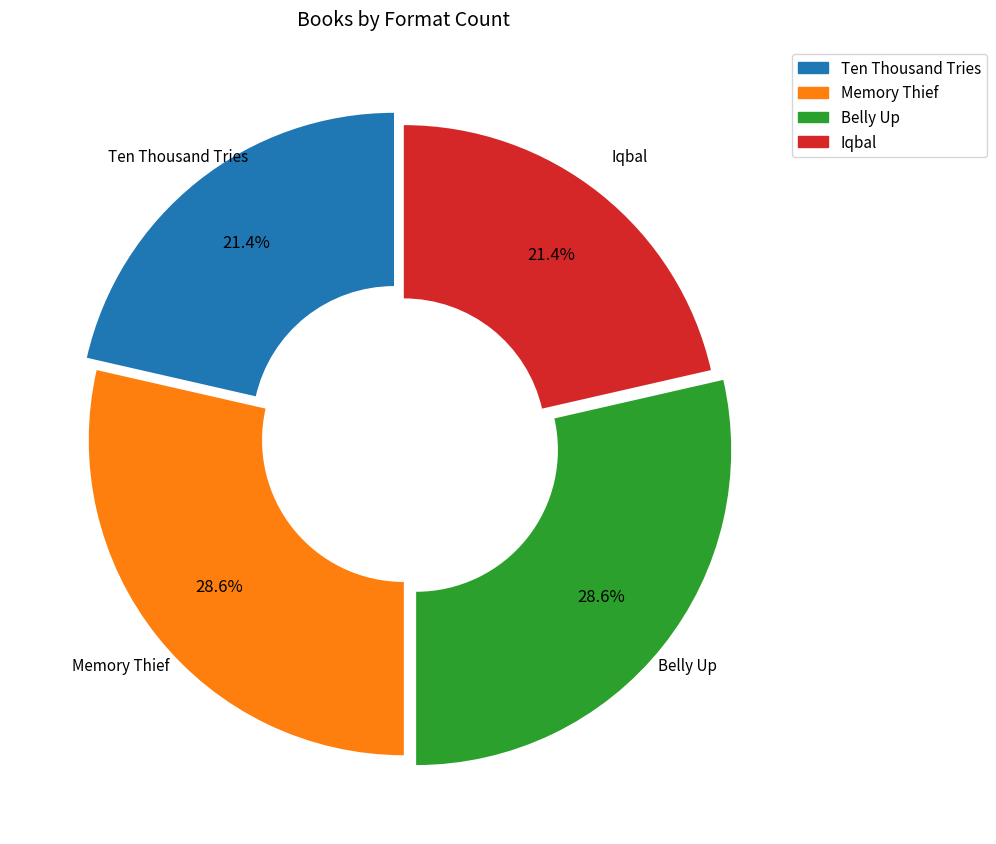

The Belly Up slice represents 35% of the pie. True or false?

False